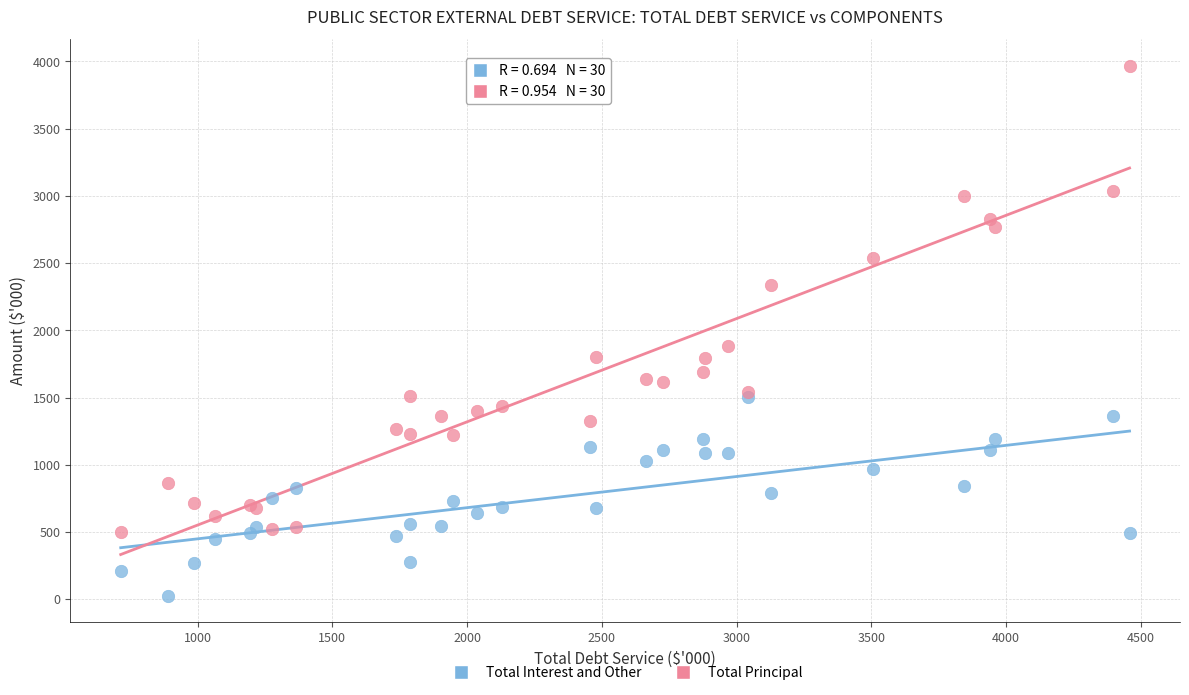

Which series contains the highest Y value?

Total Principal